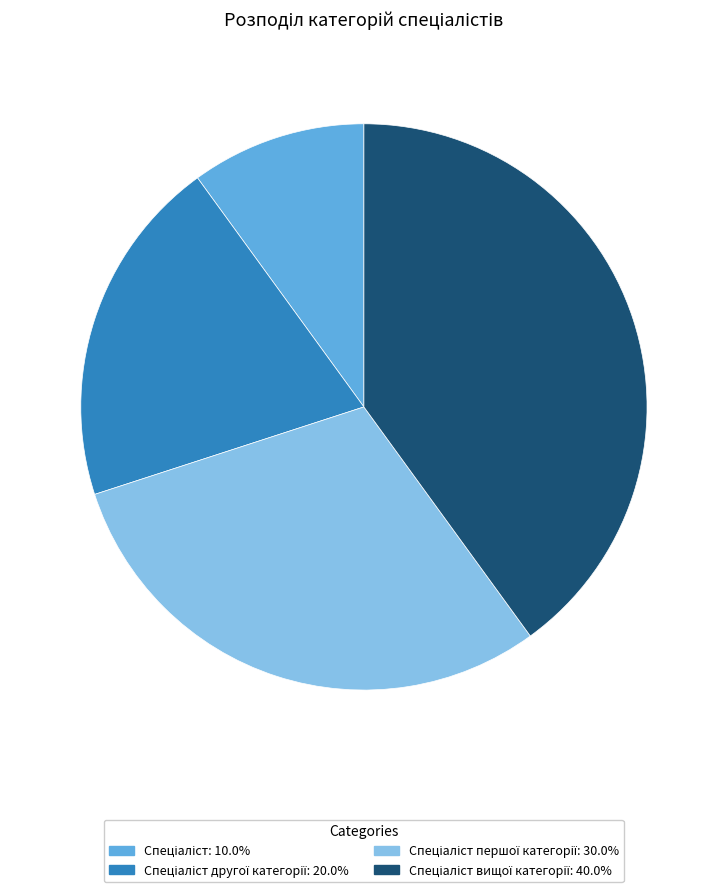

How many segments does this pie chart have?

4